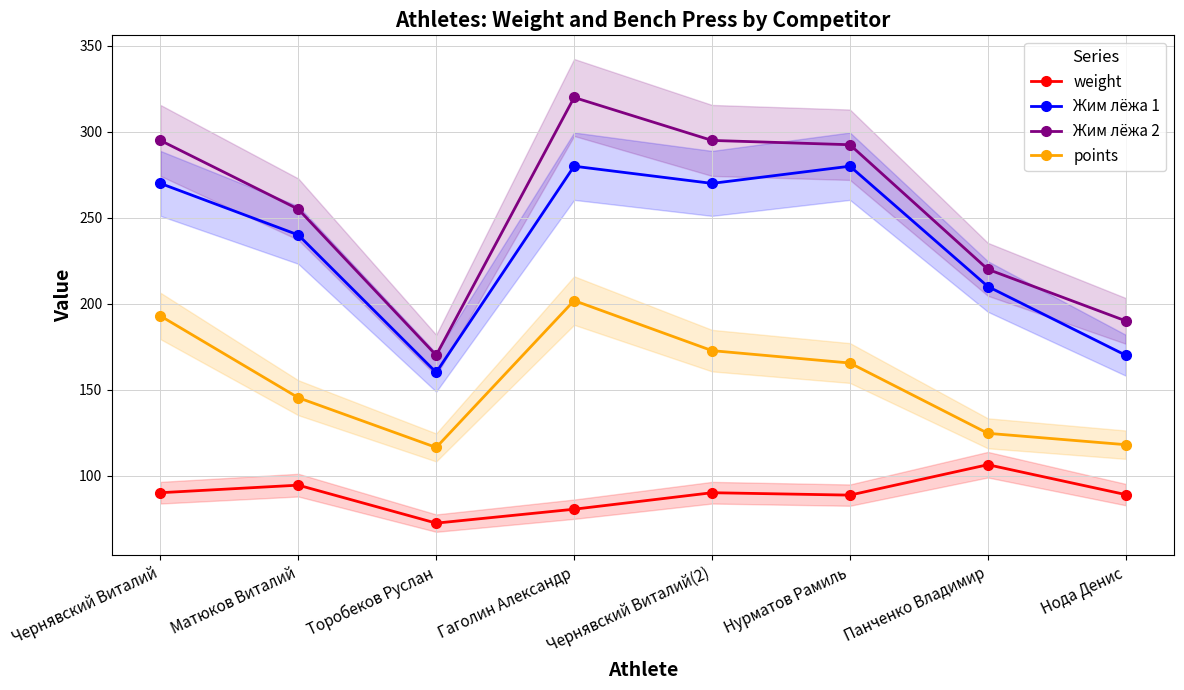

At which label does weight reach its minimum?

Торобеков Руслан